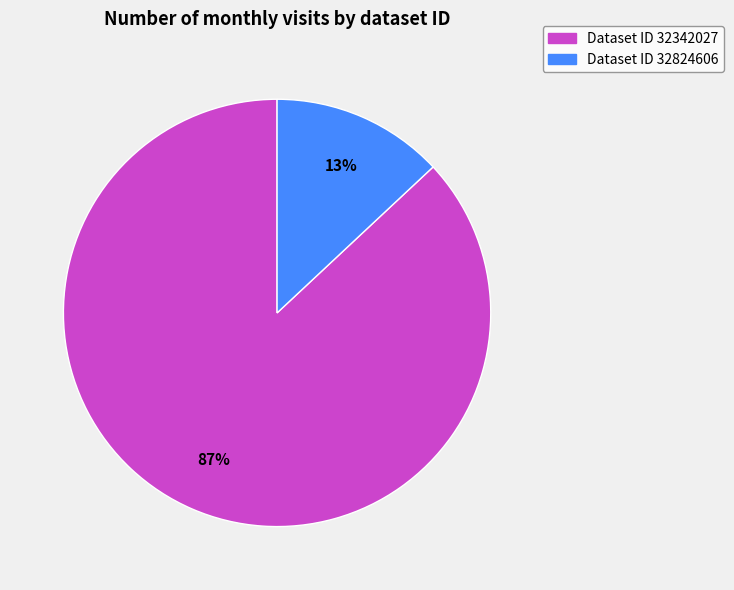

Which has a higher value, Dataset ID 32342027 or Dataset ID 32824606?

Dataset ID 32342027